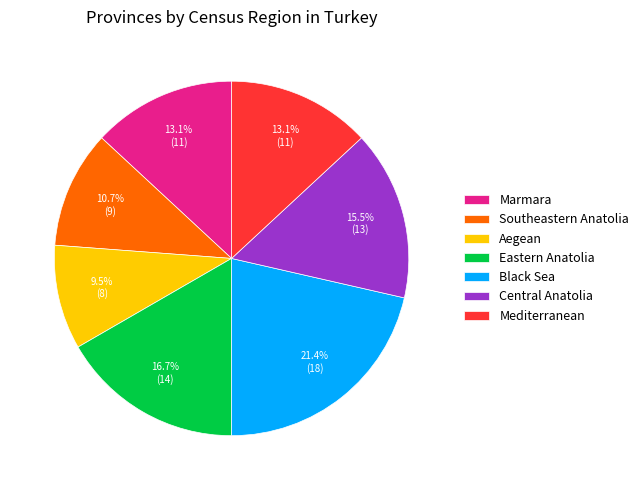

What is the total percentage of Aegean and Southeastern Anatolia?

20.2%